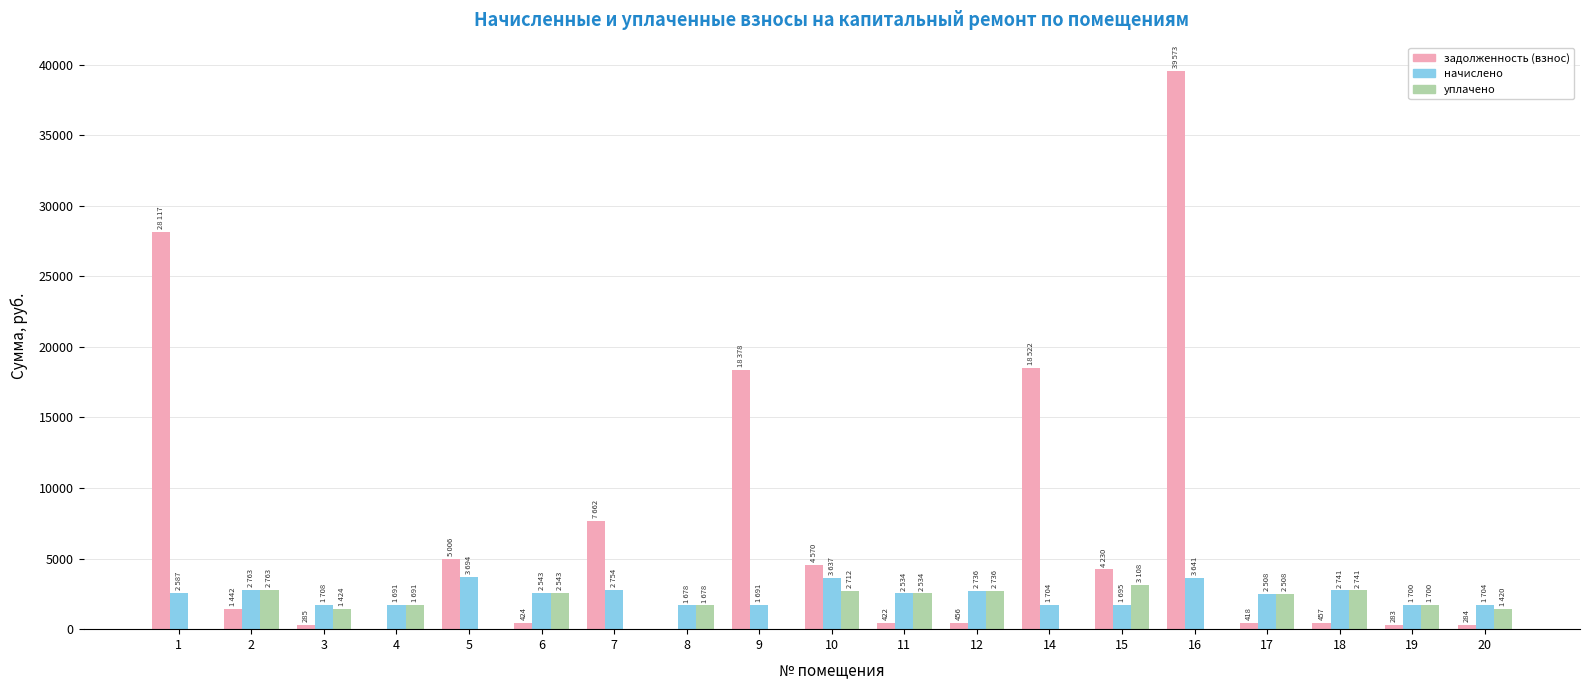

Are the bars grouped side by side (vs. stacked)?

Yes